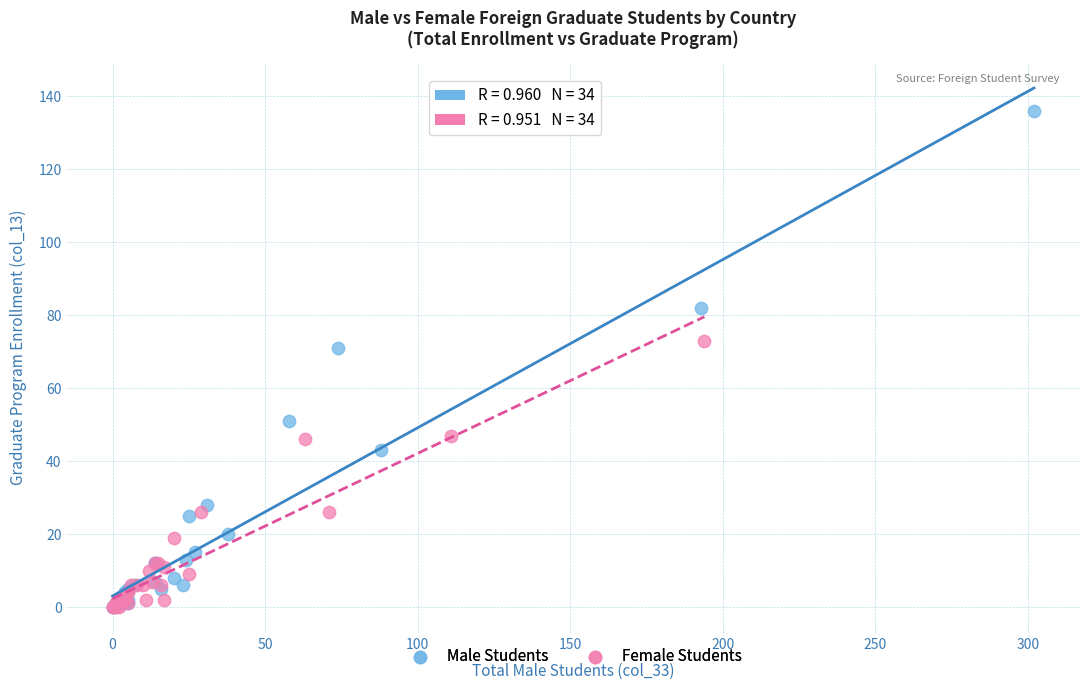

Which series contains the highest Y value?

Male Students